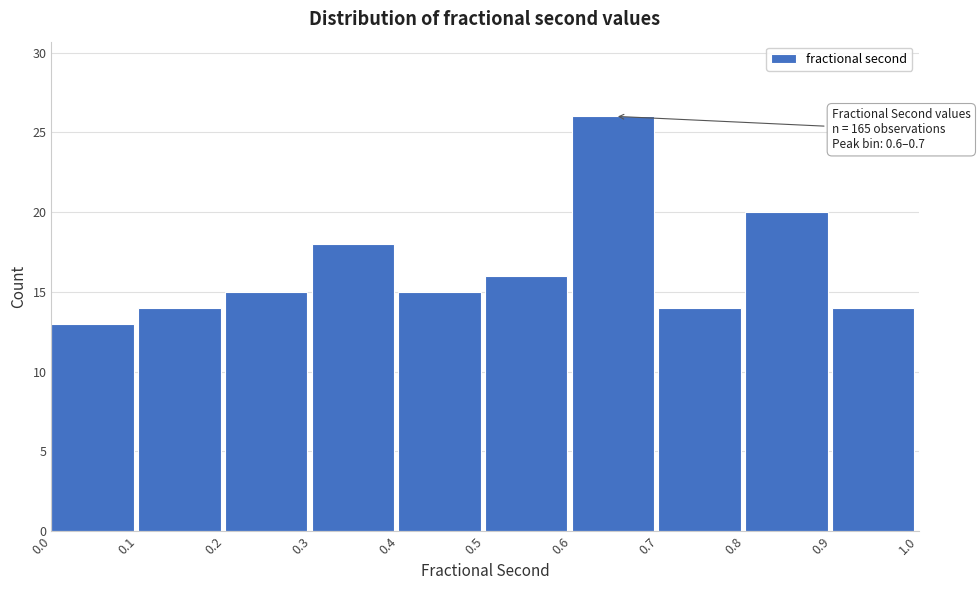

Over which range of the x-axis is the bar tallest?

0.6 to 0.7